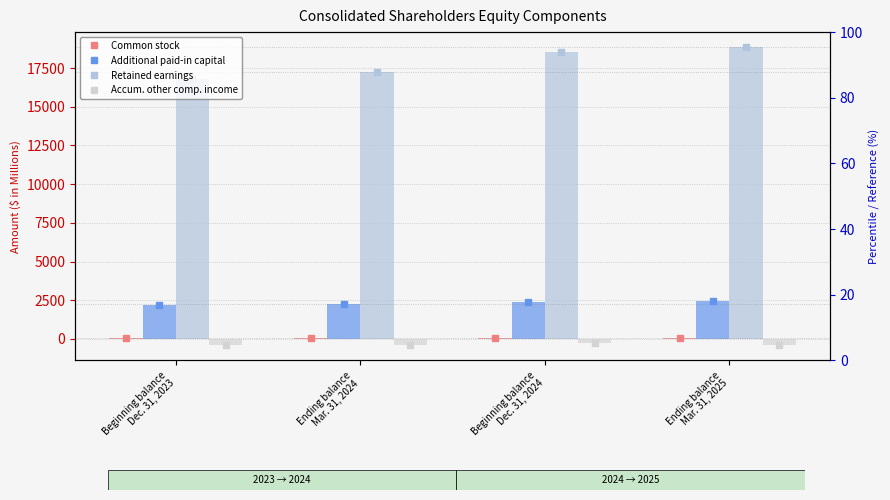

Where does the Retained earnings series first go above 18528?

Ending balance
Mar. 31, 2025